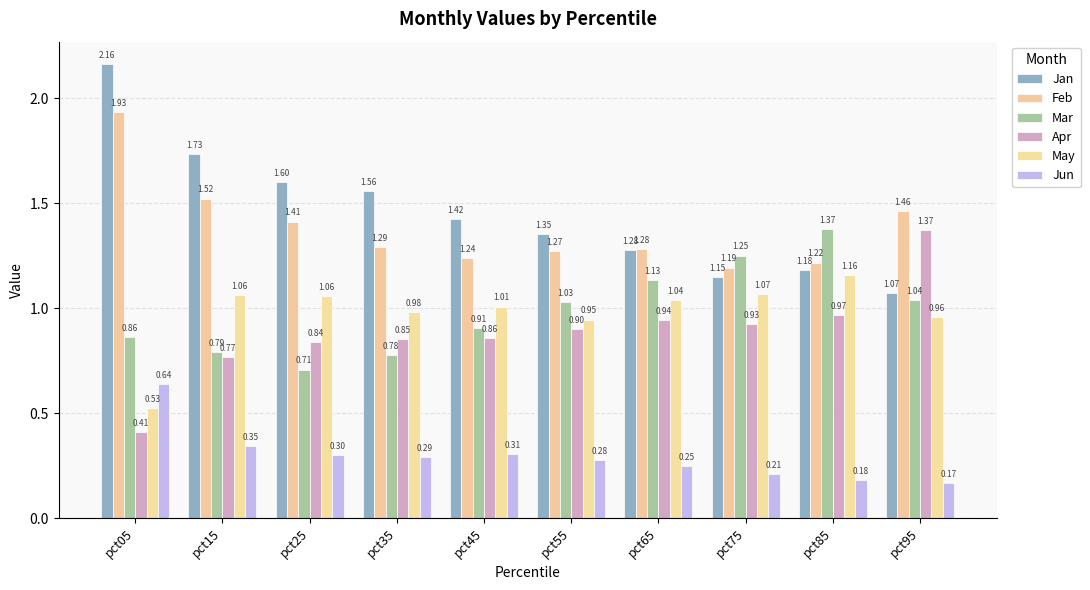

What is the approximate value of Jan at pct25?

1.6